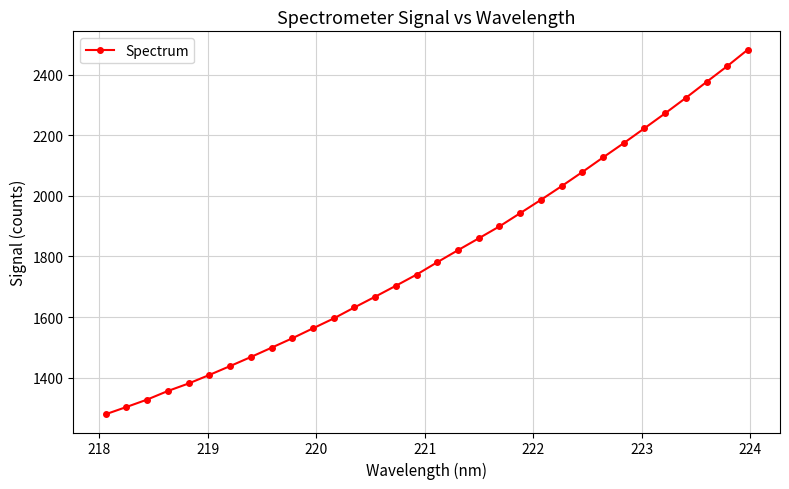

What is the difference between the second highest and second lowest values?

1125.3